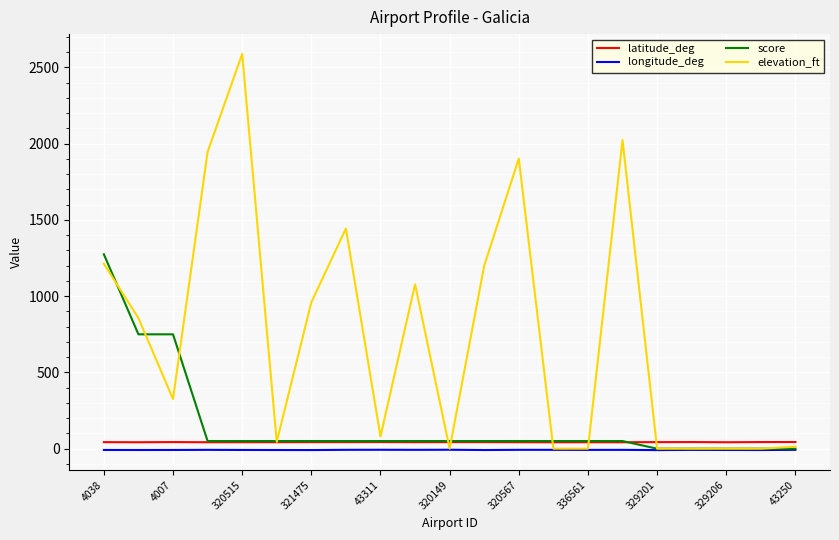

How many lines are shown in the chart?

4